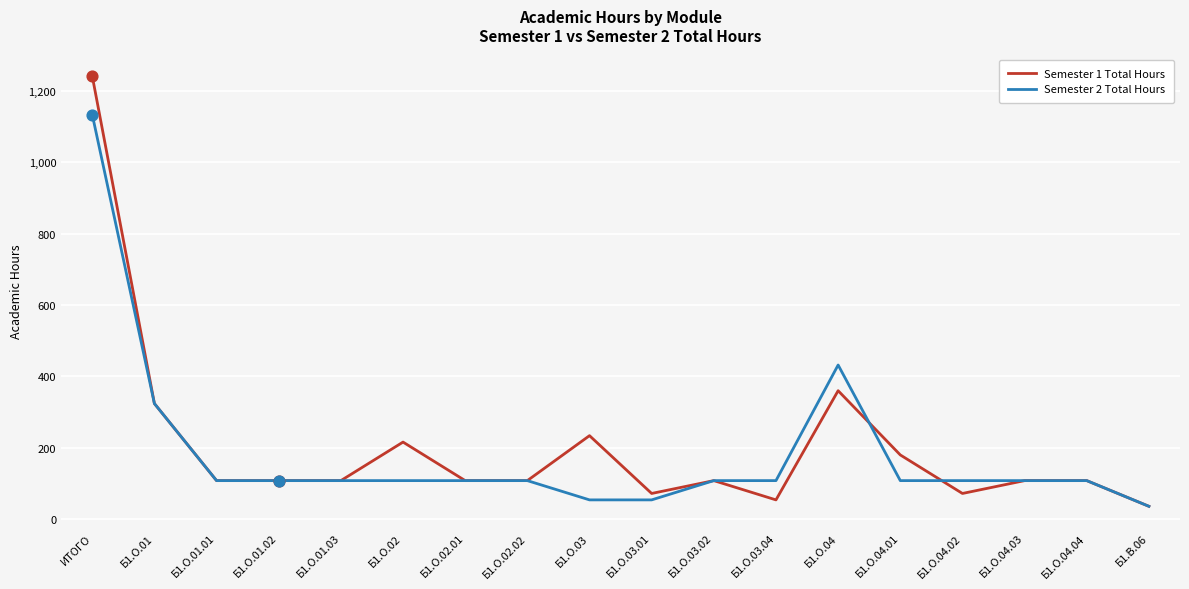

What are all the series names shown in the legend?

Semester 1 Total Hours, Semester 2 Total Hours